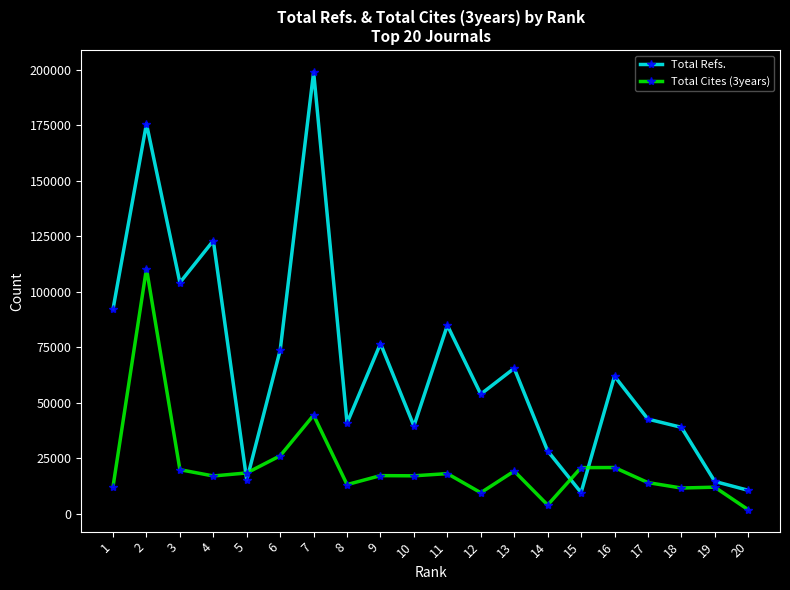

Rank the series by their average value, from lowest to highest.

Total Cites (3years), Total Refs.